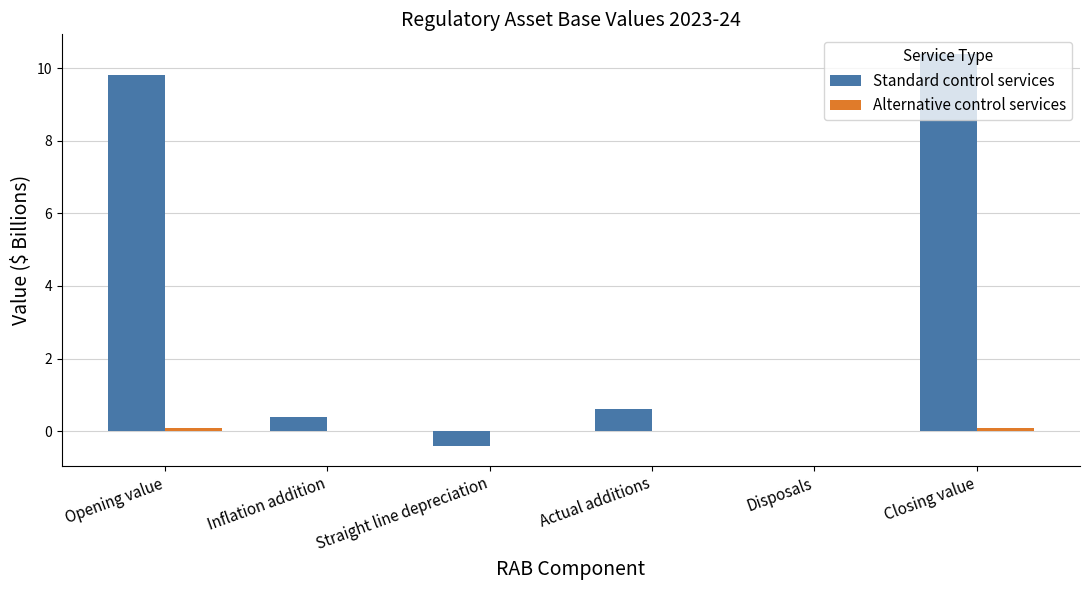

The value of Standard control services at Opening value is 17.5. True or false?

False